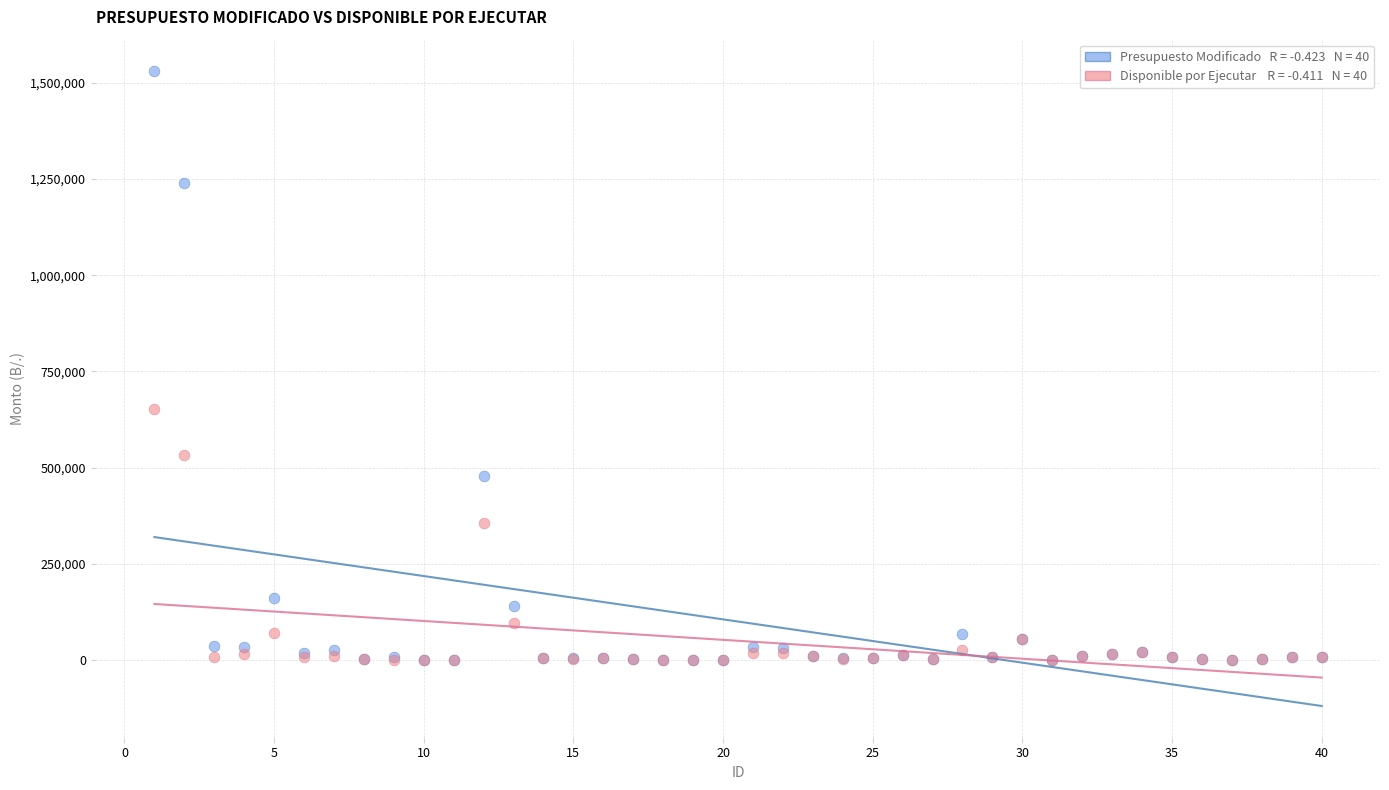

Across all series, what Y value is closest to 764911?

651760